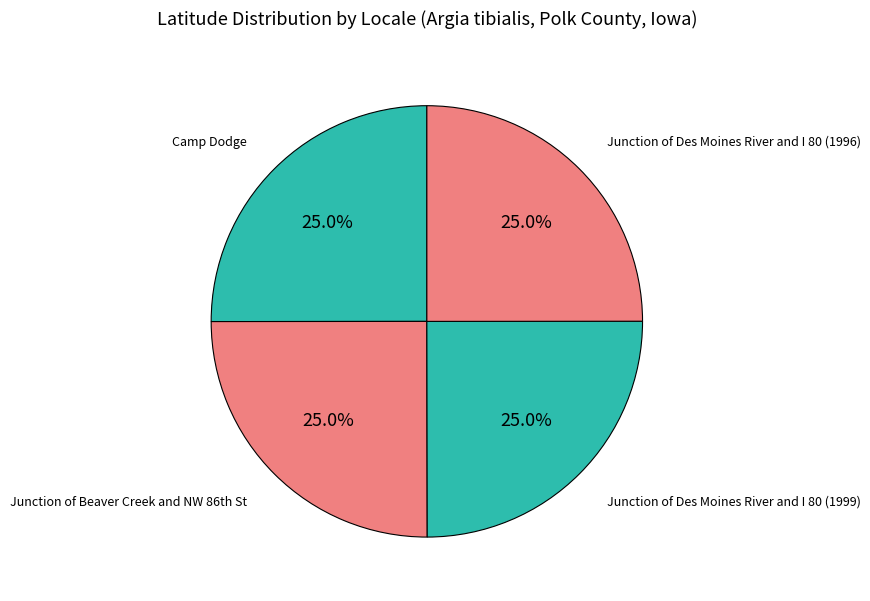

Approximately how many times larger is the value at Junction of Des Moines River and I 80 (1999) compared to Camp Dodge?

1.0